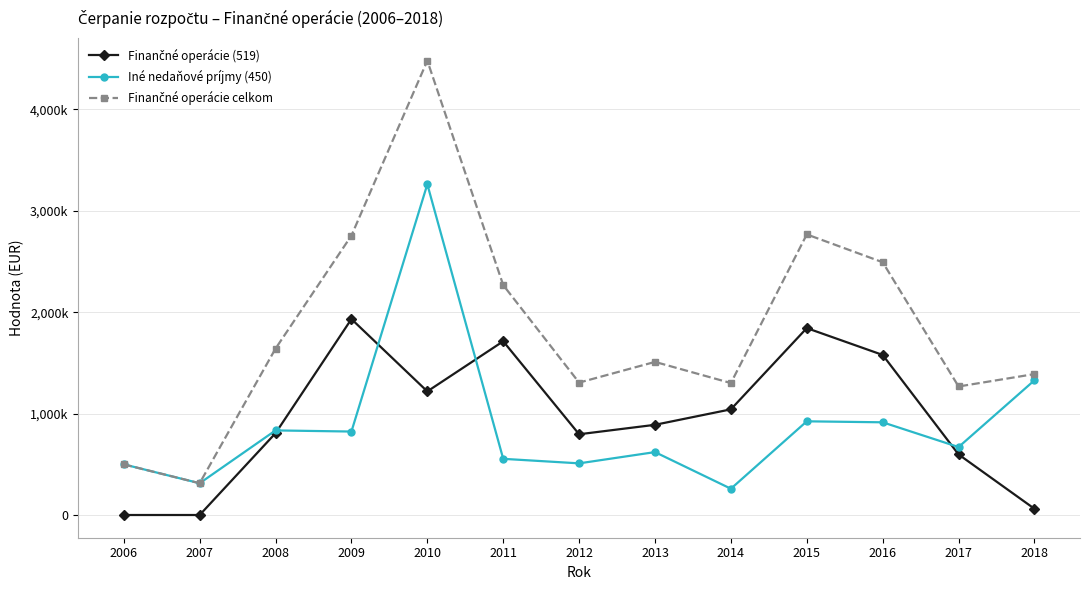

Which series changed the most between 2010 and 2018?

Finančné operácie celkom